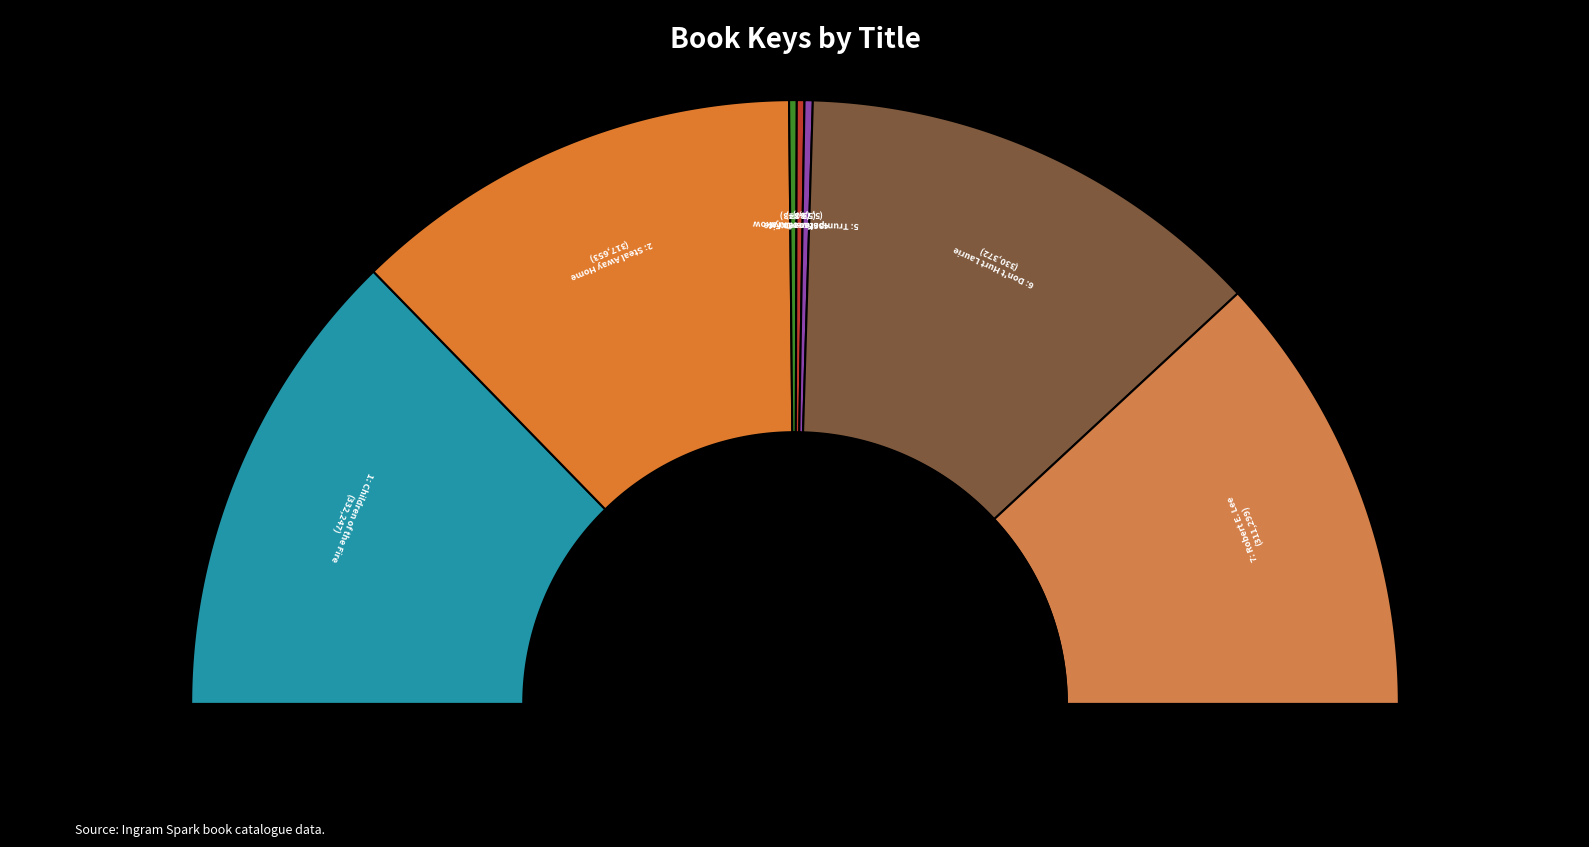

Which has a higher value, Trumpeter of Krakow or Steal Away Home?

Steal Away Home